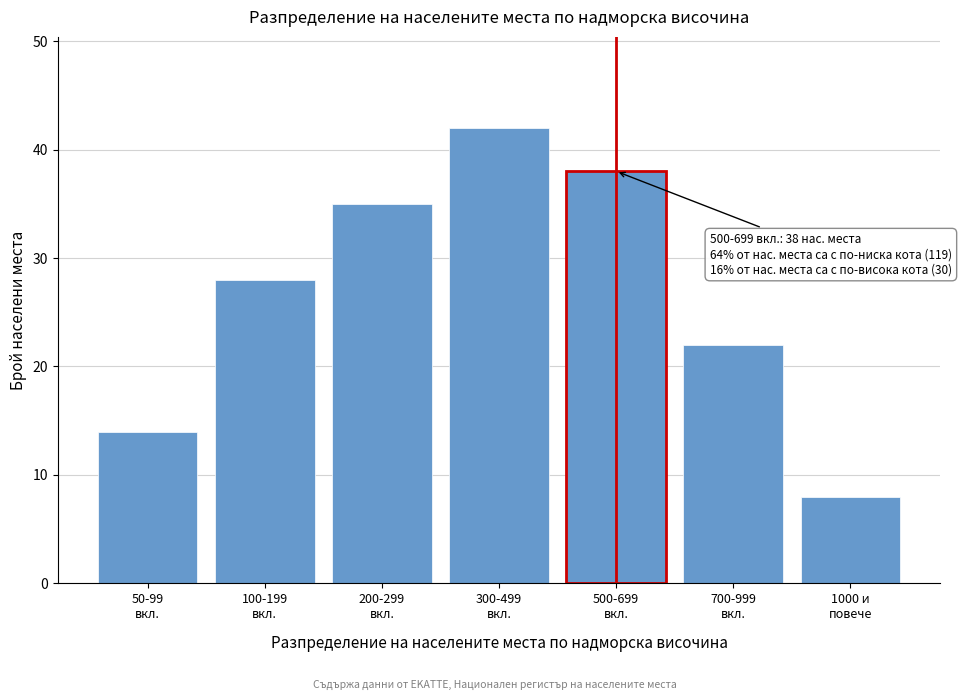

Reading left to right, what are all the values shown in this chart?

14	28	35	42	38	22	8